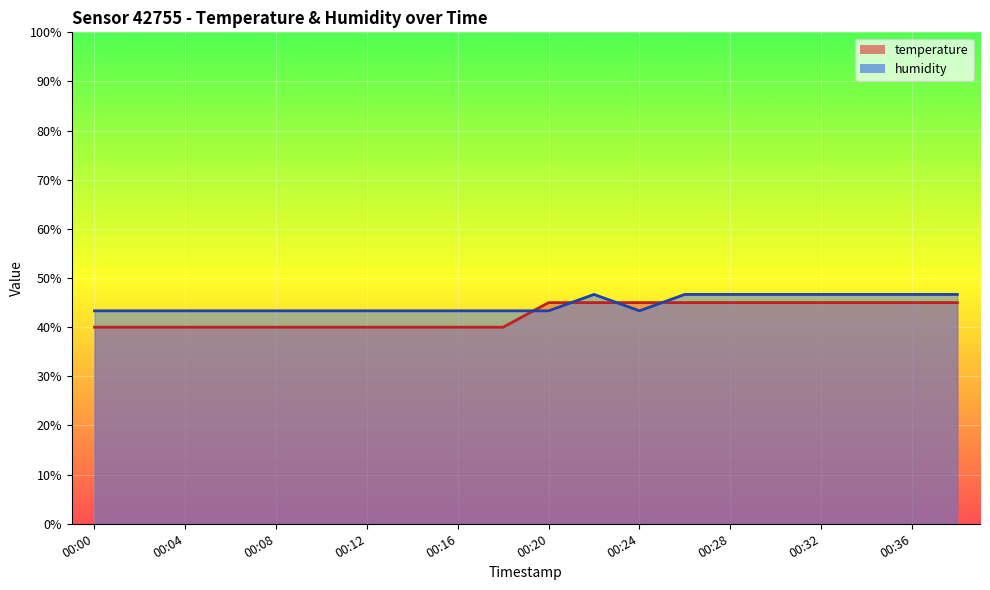

How many lines are shown in the chart?

2